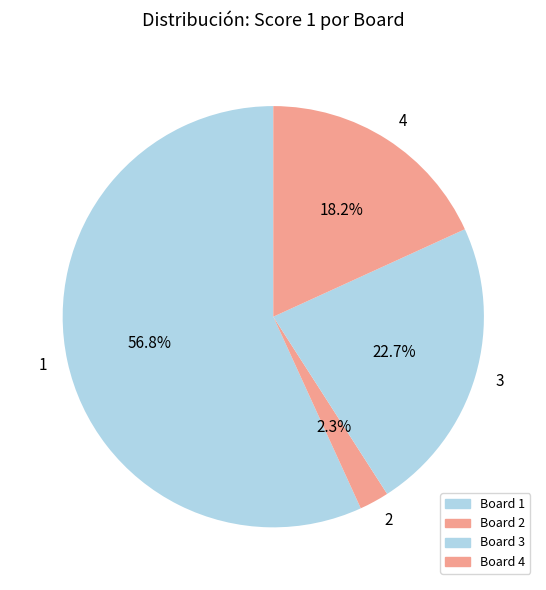

True or false: 3 accounts for 10% of the total.

False